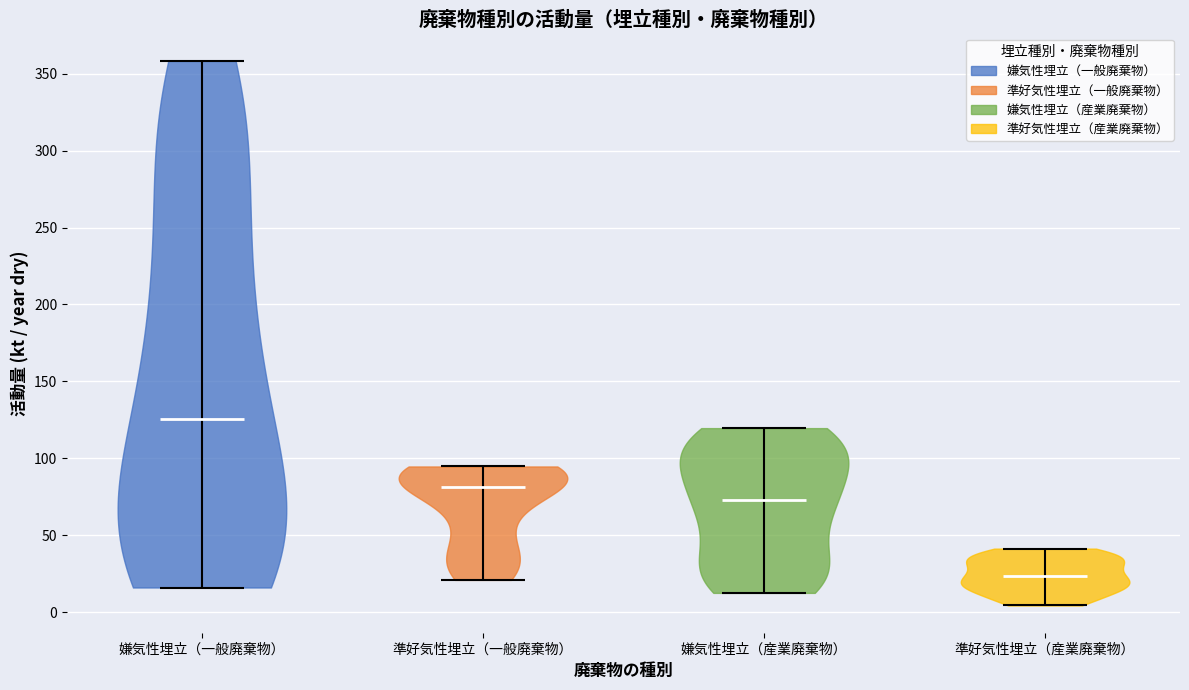

Reading left to right, read every violin against the y-axis: where its median line is, and the lowest and highest points it reaches. The values are not printed on the chart, so give them approximately, as read against the axis.

嫌気性埋立（一般廃棄物）: median line 125, lowest point 15, highest point 360
準好気性埋立（一般廃棄物）: median line 80, lowest point 20, highest point 95
嫌気性埋立（産業廃棄物）: median line 75, lowest point 10, highest point 120
準好気性埋立（産業廃棄物）: median line 25, lowest point 5, highest point 40